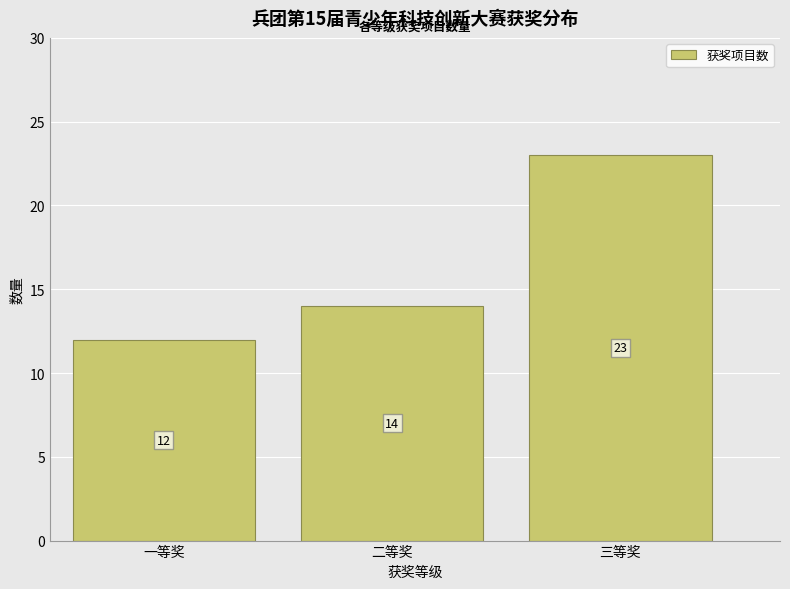

Reading left to right, transcribe all the data shown in this chart.

12	14	23